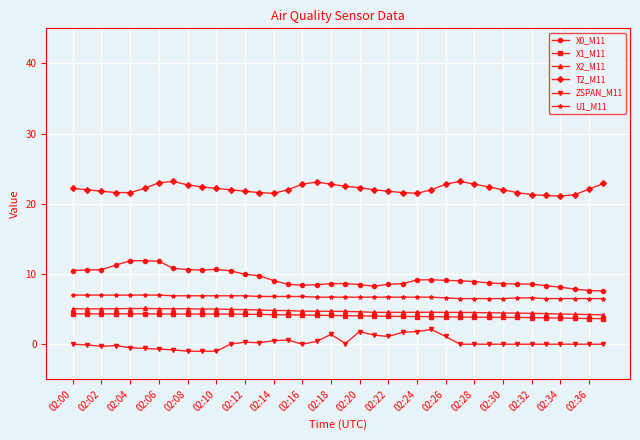

True or false: ZSPAN_M11 has more than 2 points higher than both neighbors.

True